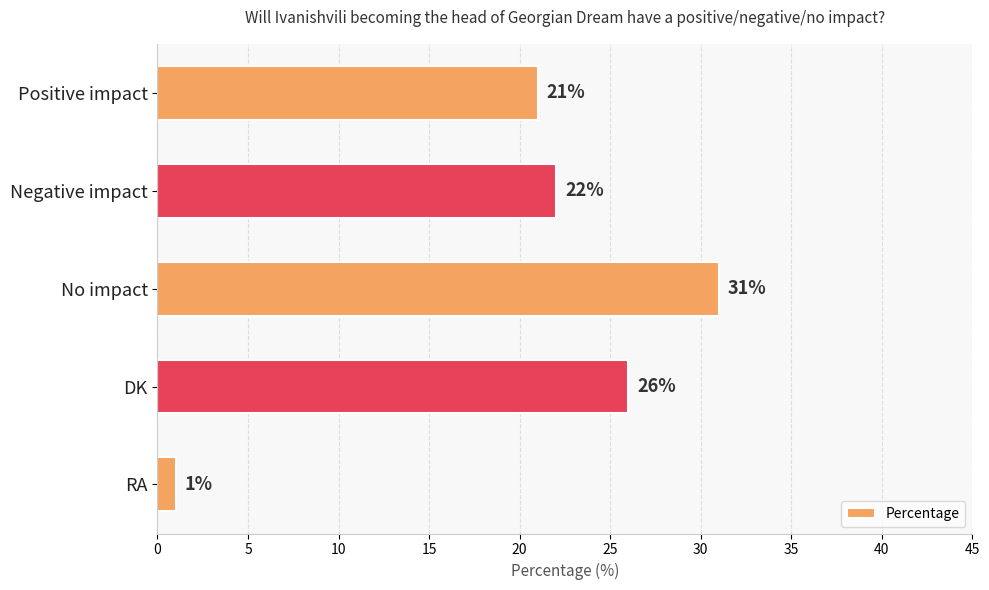

Approximately how many times larger is the value at Positive impact compared to RA?

21.0